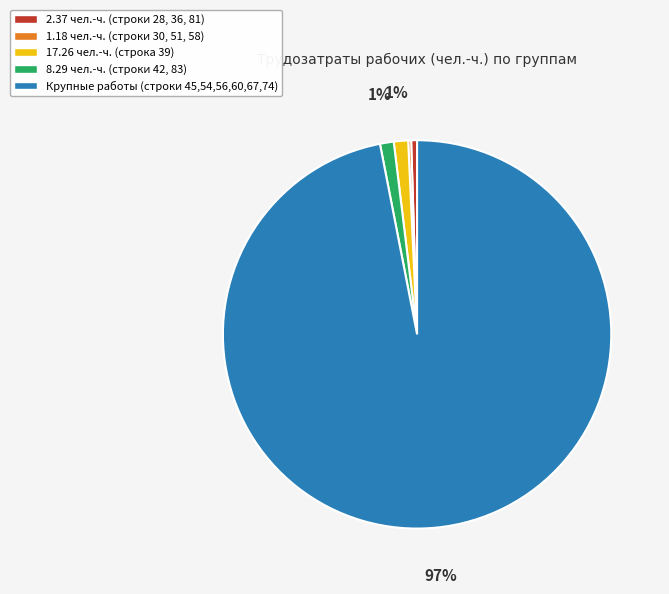

Which slice is the largest?

Крупные работы (строки 45,54,56,60,67,74)